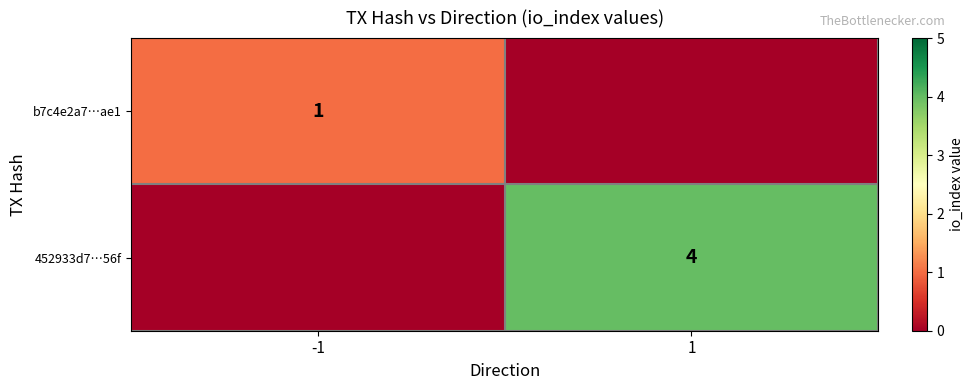

What is the sum of the 452933d7…56f values at 1 and -1?

4